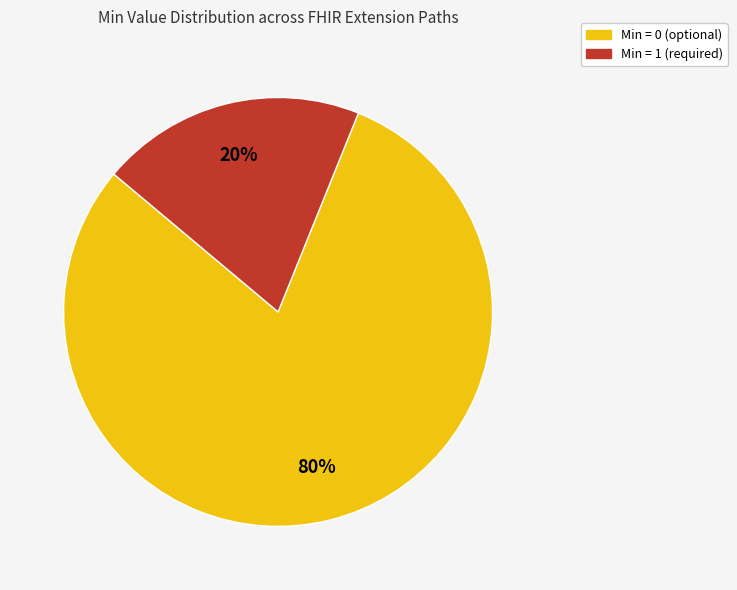

To the nearest percent, what is the difference between the largest and smallest slice percentages?

60%